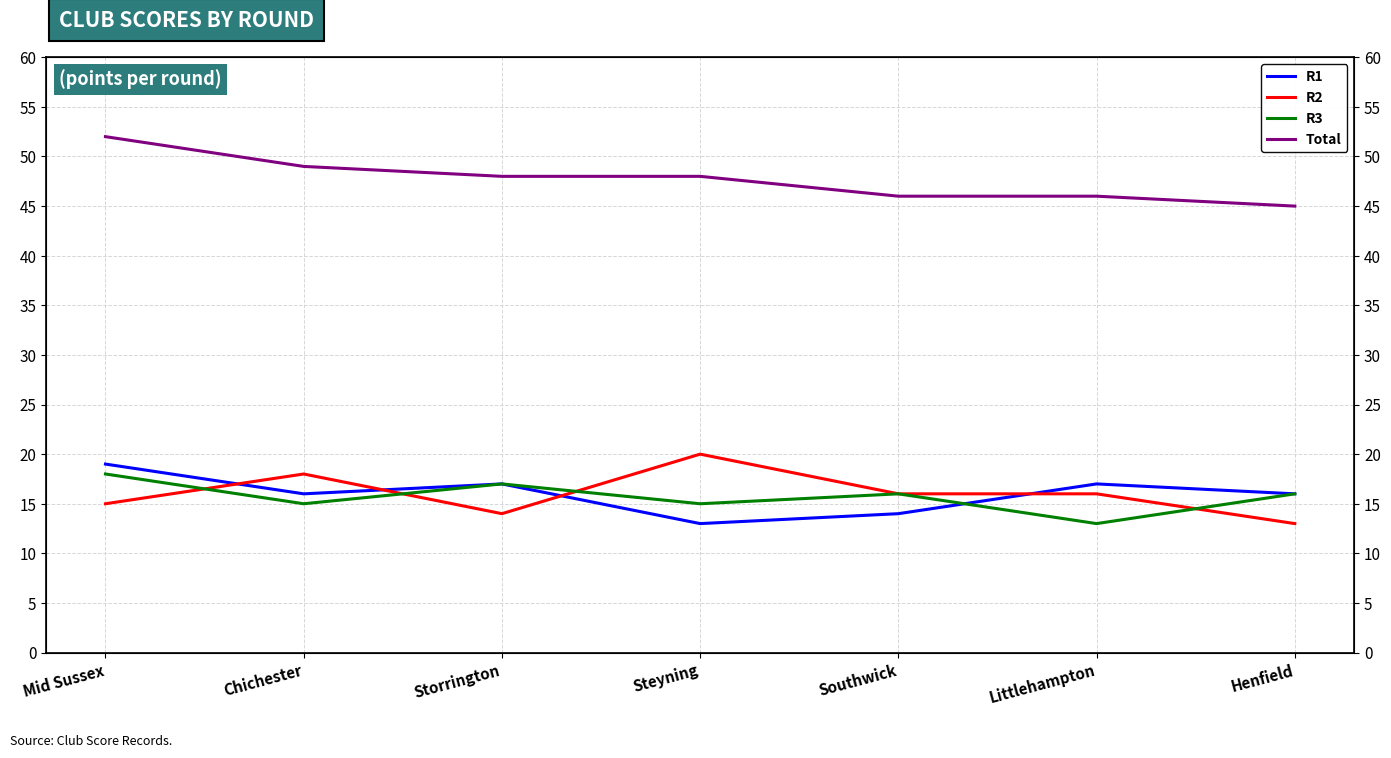

What is the label of the 6th point from the right?

Chichester